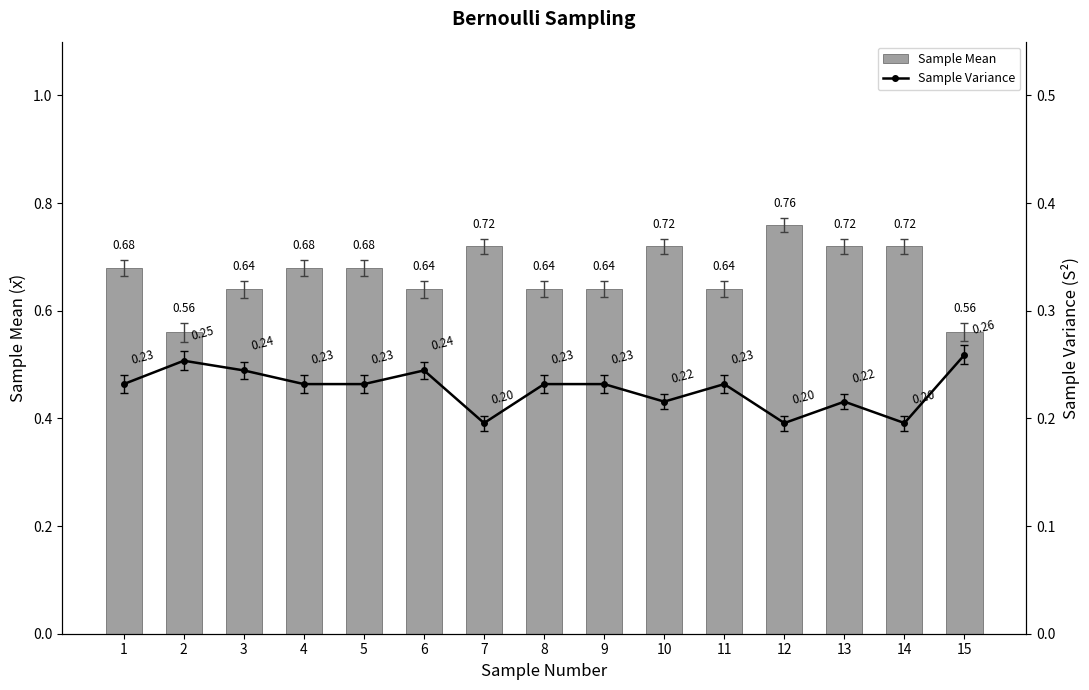

Reading left to right, what are all the values shown in this chart?

Sample Mean: 1=0.7	2=0.6	3=0.6	4=0.7	5=0.7	6=0.6	7=0.7	8=0.6	9=0.6	10=0.7	11=0.6	12=0.8	13=0.7	14=0.7	15=0.6
Sample Variance: 1=0.2	2=0.3	3=0.2	4=0.2	5=0.2	6=0.2	7=0.2	8=0.2	9=0.2	10=0.2	11=0.2	12=0.2	13=0.2	14=0.2	15=0.3